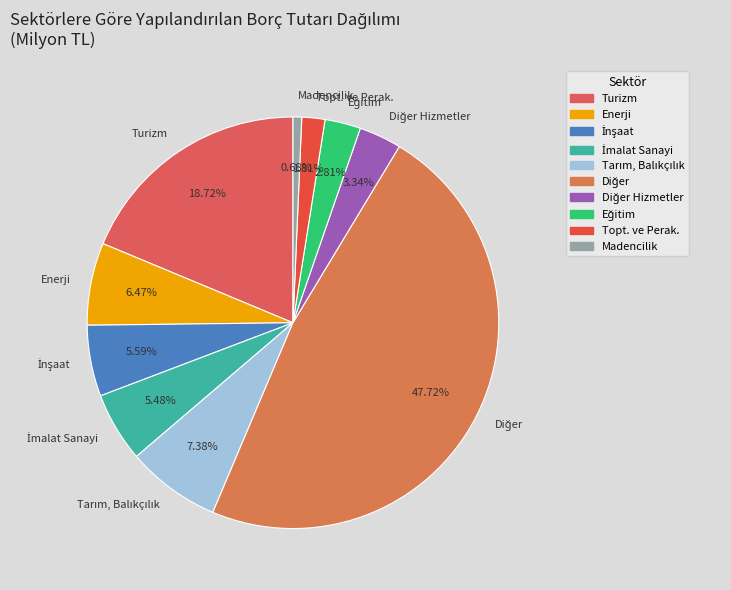

The Madencilik slice represents 1% of the pie. True or false?

True